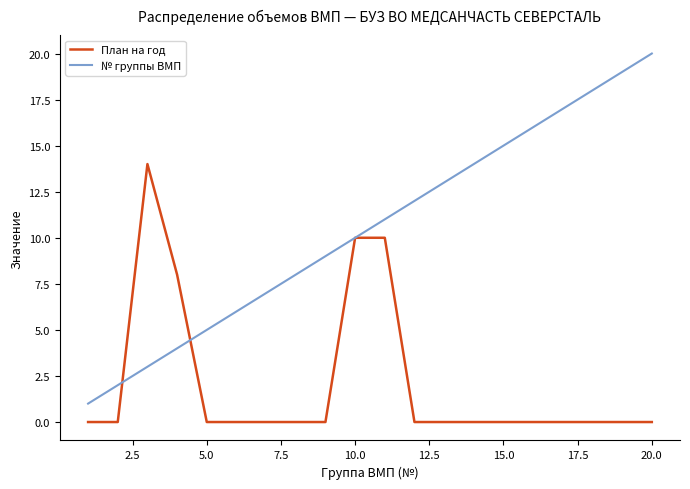

Rank the series by their average value, from highest to lowest.

№ группы ВМП, План на год